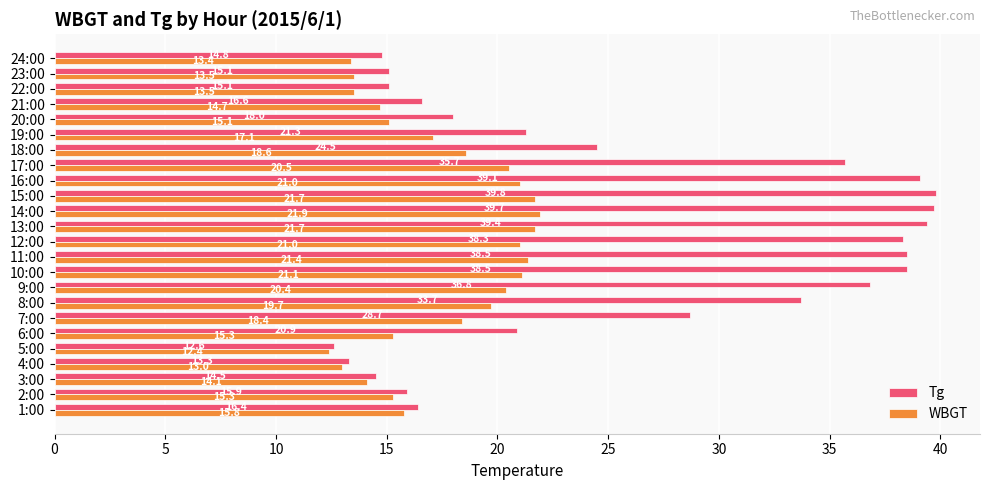

Where is Tg nearest to the value 26?

18:00